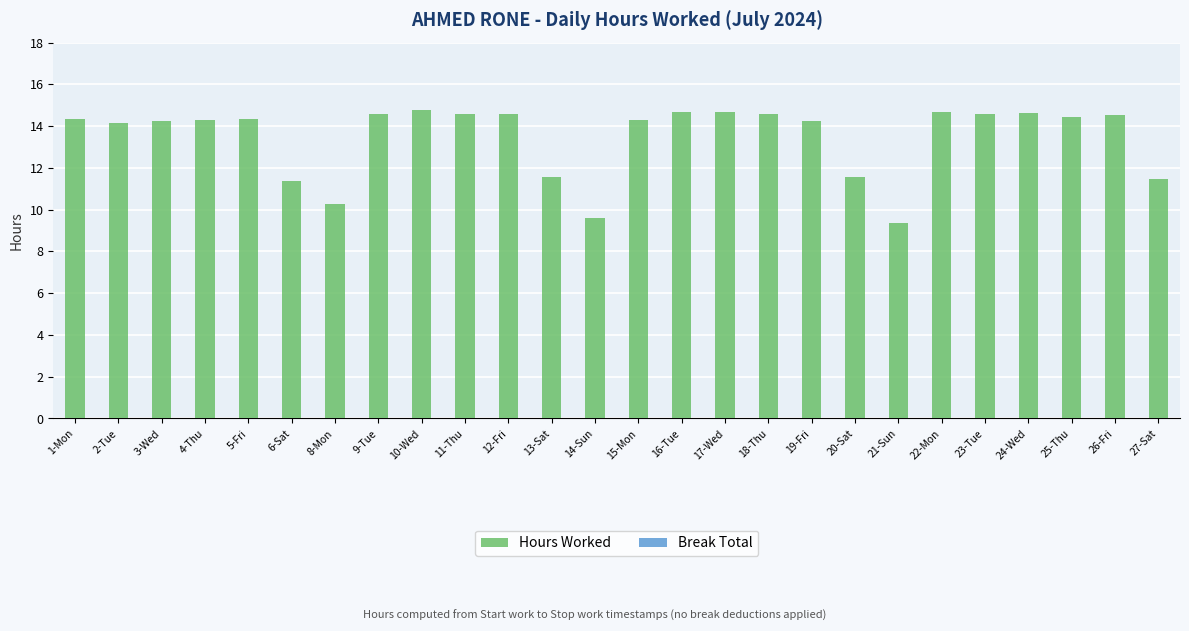

Which label corresponds to the smallest value in the chart?

21-Sun